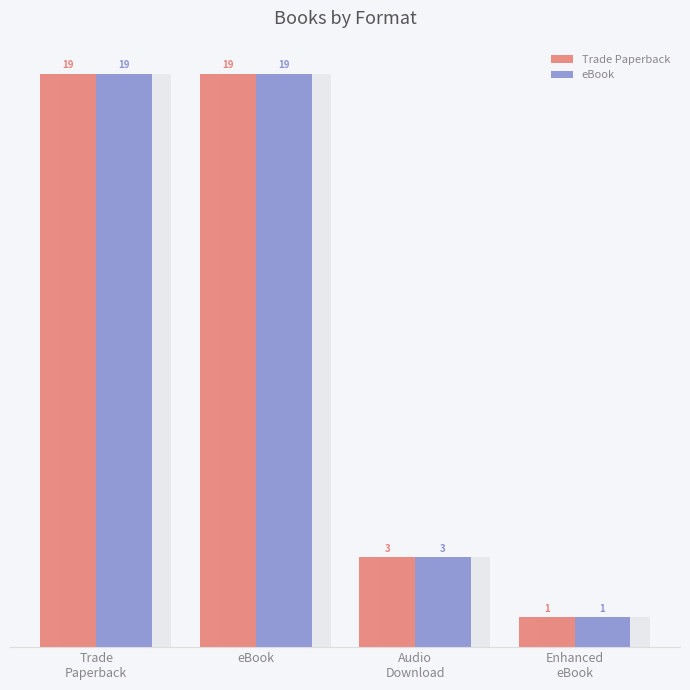

How many eBook values are between 3 and 19?

3